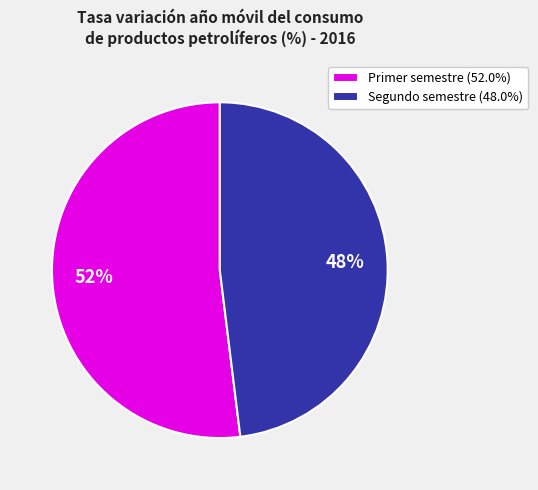

Is there a majority slice in this chart?

Yes